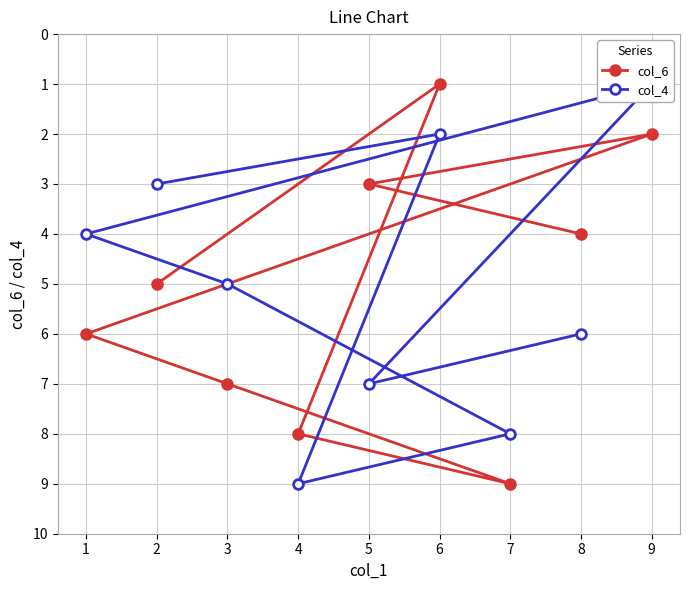

Does the chart display data point markers on the line(s)?

Yes